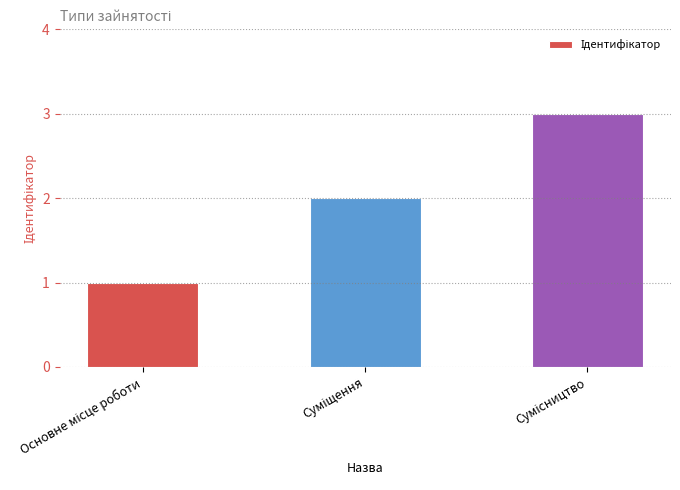

What is the difference between the second highest and minimum values?

1